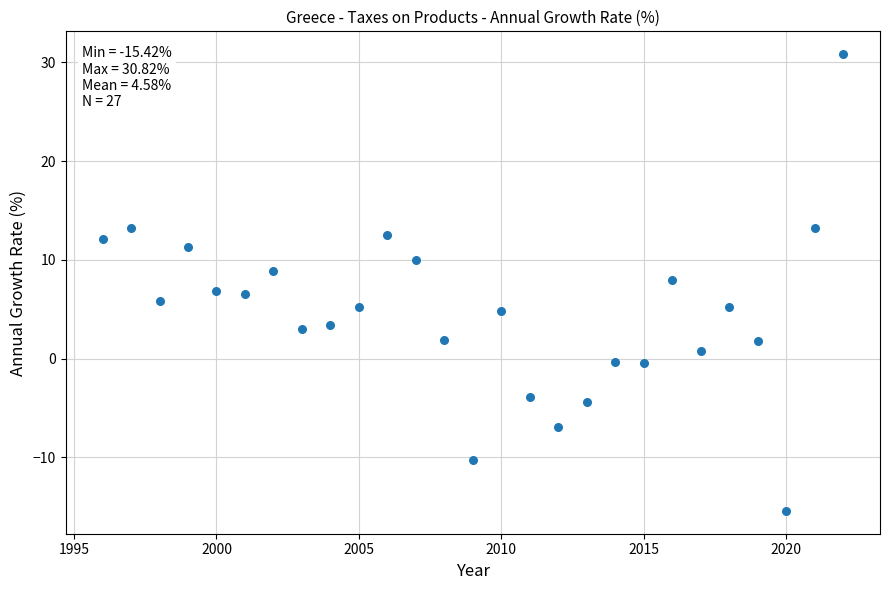

What is the range of Y values (max minus min)?

46.2